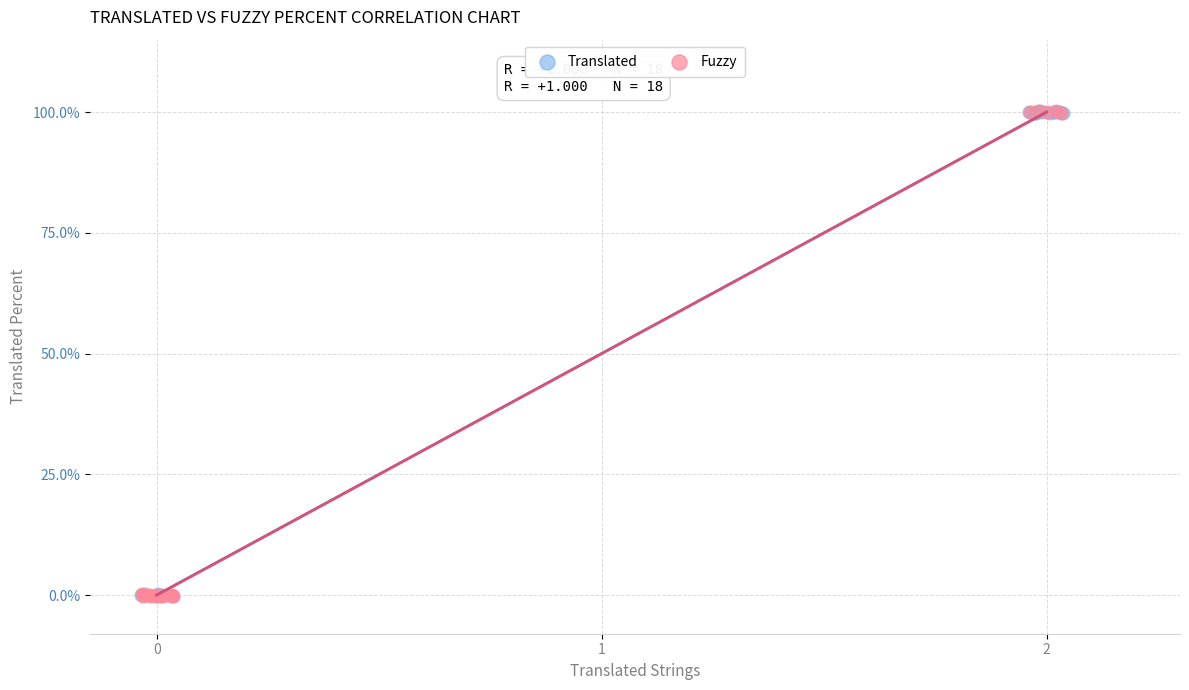

What are all the series names shown in the legend?

Translated, Fuzzy